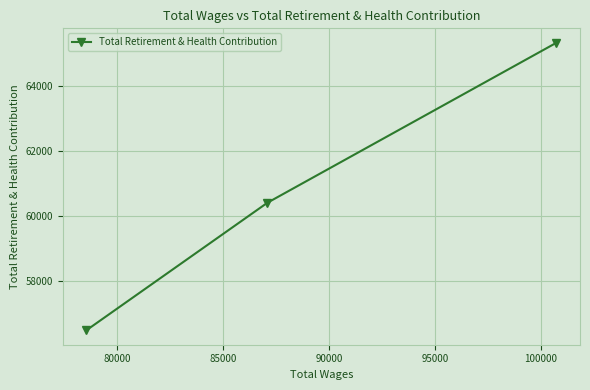

What is the maximum value shown in the chart?

65350